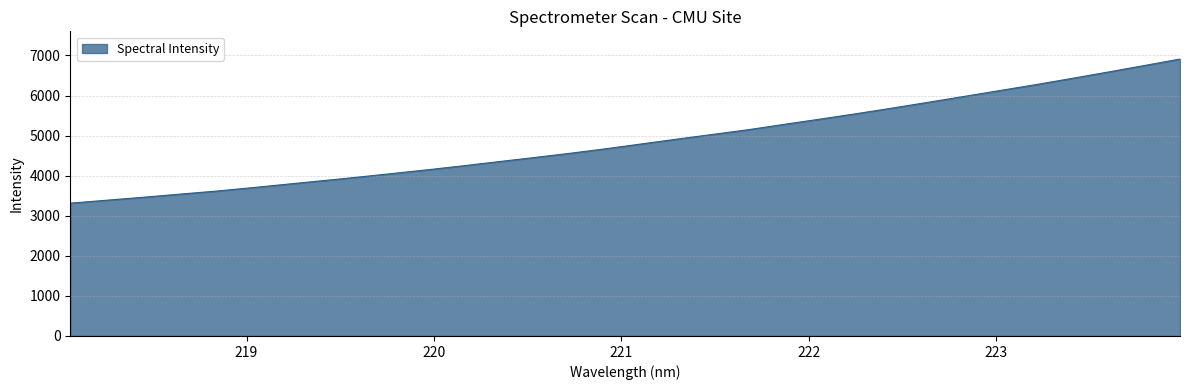

What is the greatest value displayed?

6911.9